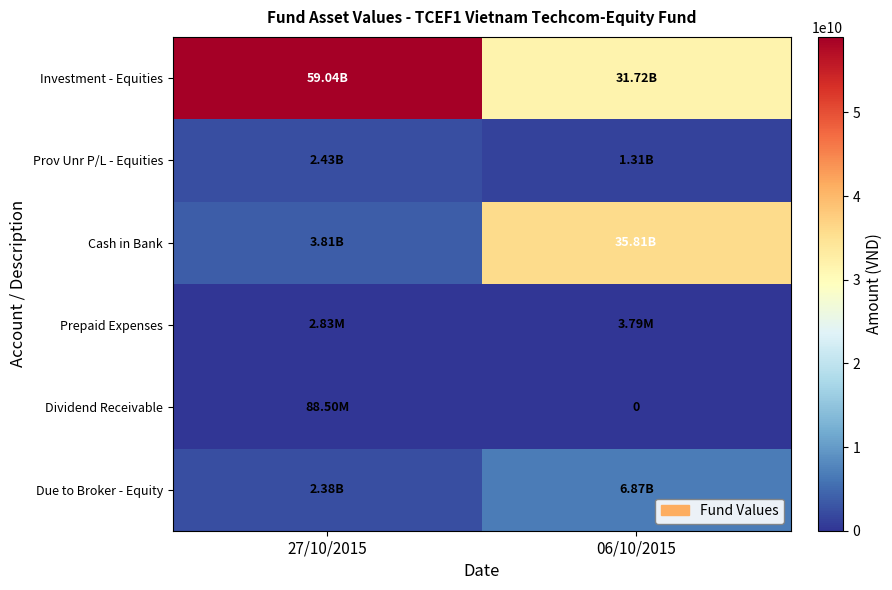

Rank the categories by Dividend Receivable value from highest to lowest.

27/10/2015, 06/10/2015